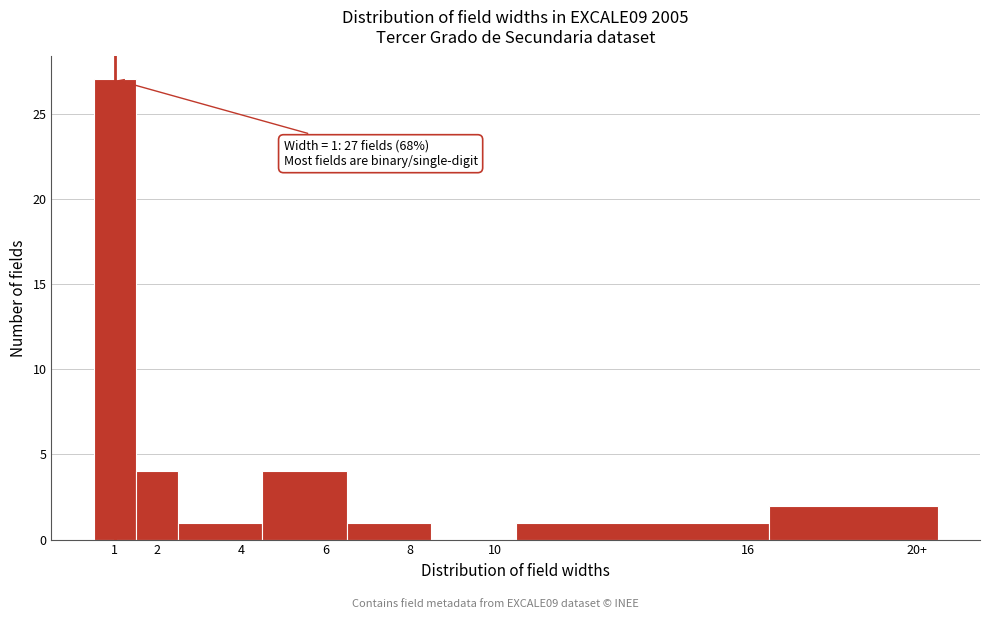

Reading left to right, transcribe all the data shown in this chart.

1=27	2=4	4=1	6=4	8=1	10=0	16=1	20+=2